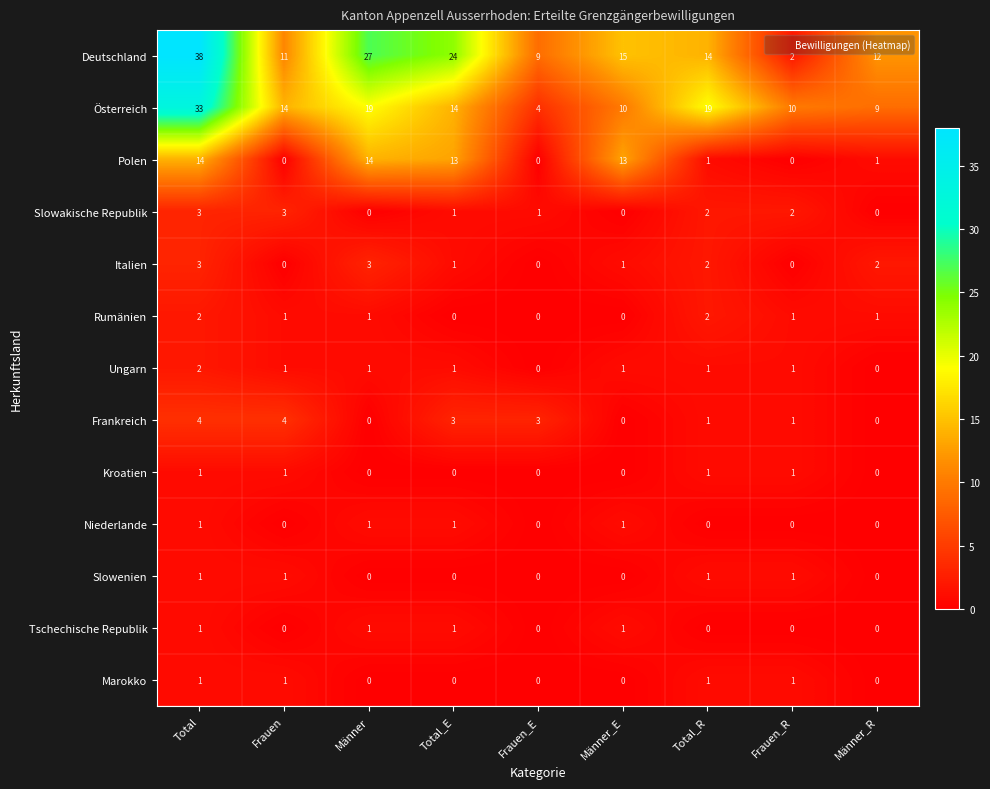

At which label does Ungarn reach its peak?

Total